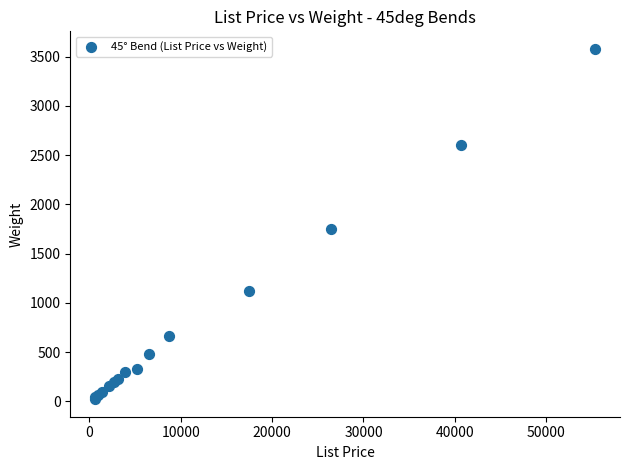

What Y value in the scatter plot is closest to 1801?

1755.0